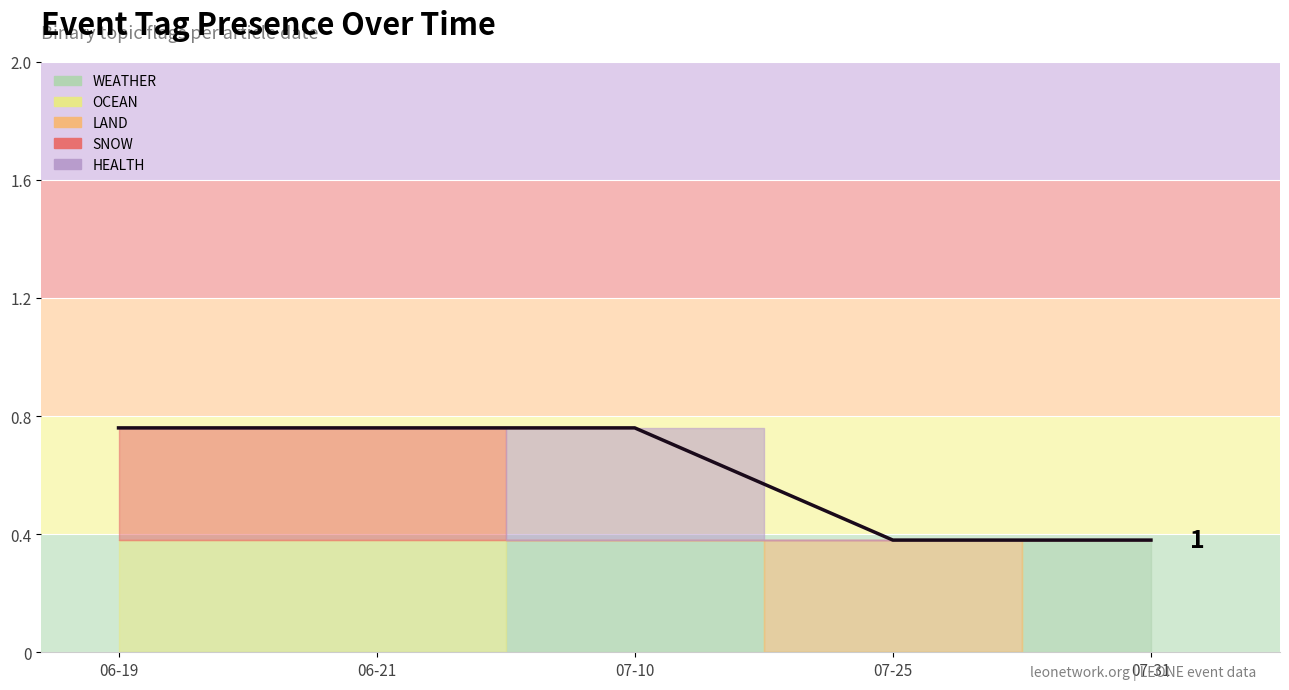

List the labels in order of value, smallest first.

07-25, 07-31, 06-19, 06-21, 07-10